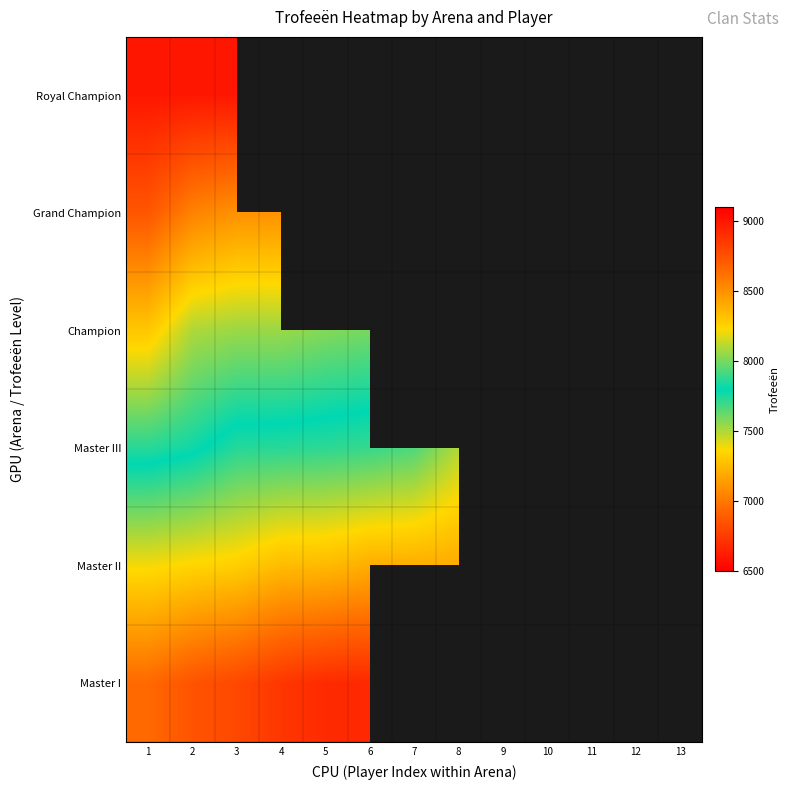

How many data points does each series have?

13